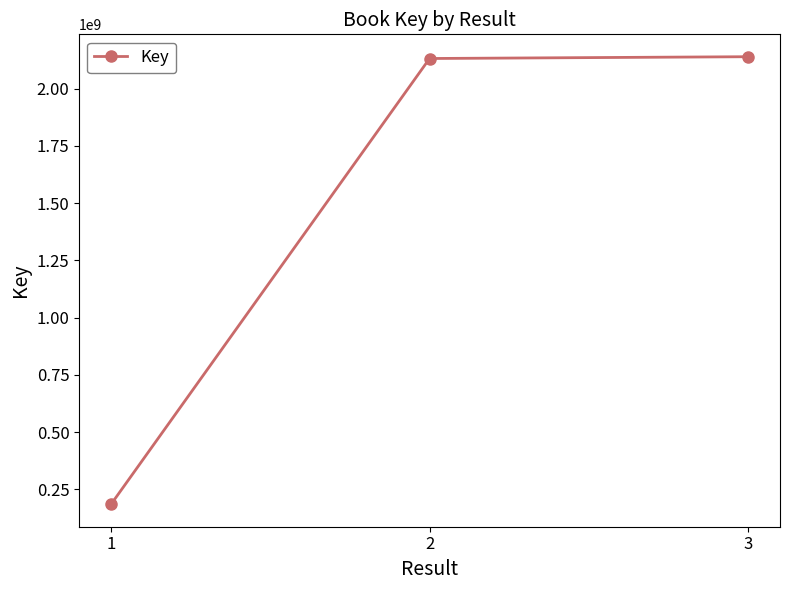

What is the maximum value shown in the chart?

2139701039